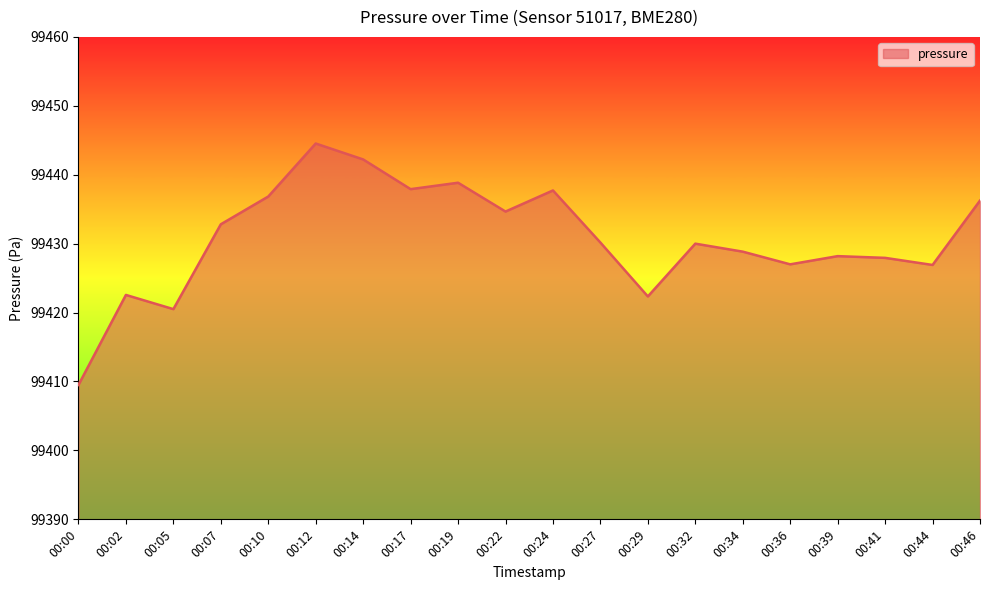

What is the smallest value displayed?

99409.5